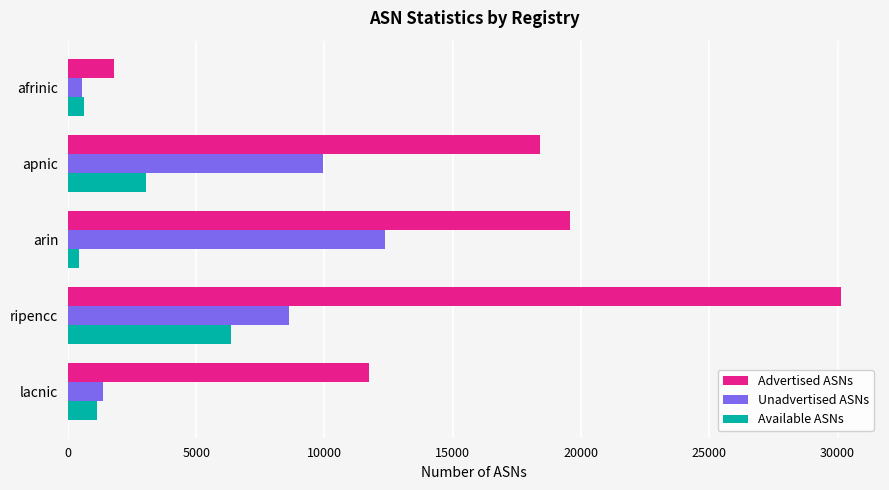

What are all the series names shown in the legend?

Advertised ASNs, Unadvertised ASNs, Available ASNs